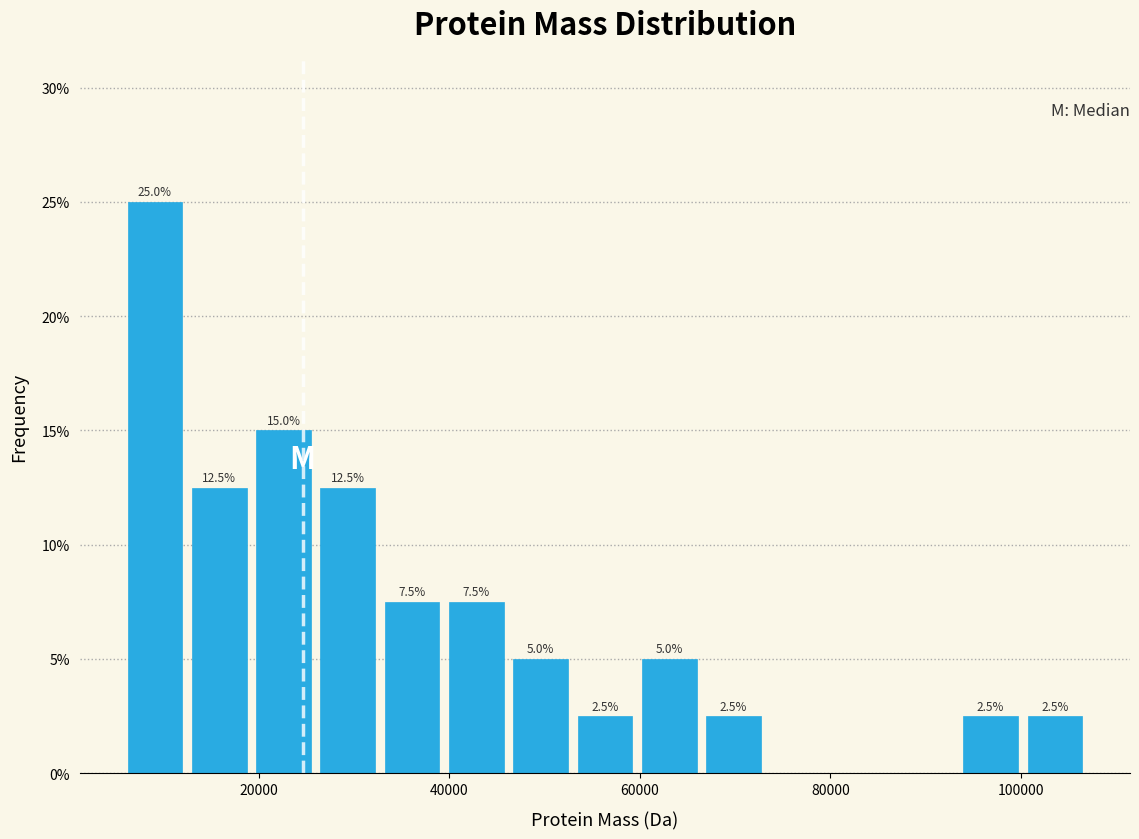

Read against the x-axis, roughly where is the centre of the tallest bar?

10000